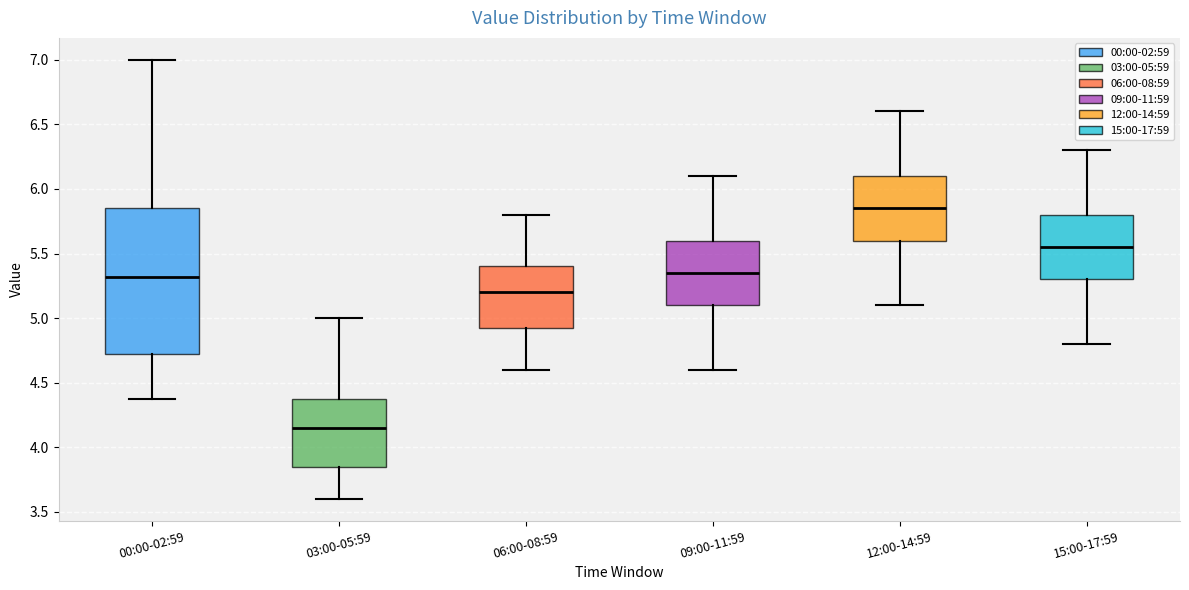

Which box is the tallest, from its lower edge to its upper edge?

00:00-02:59